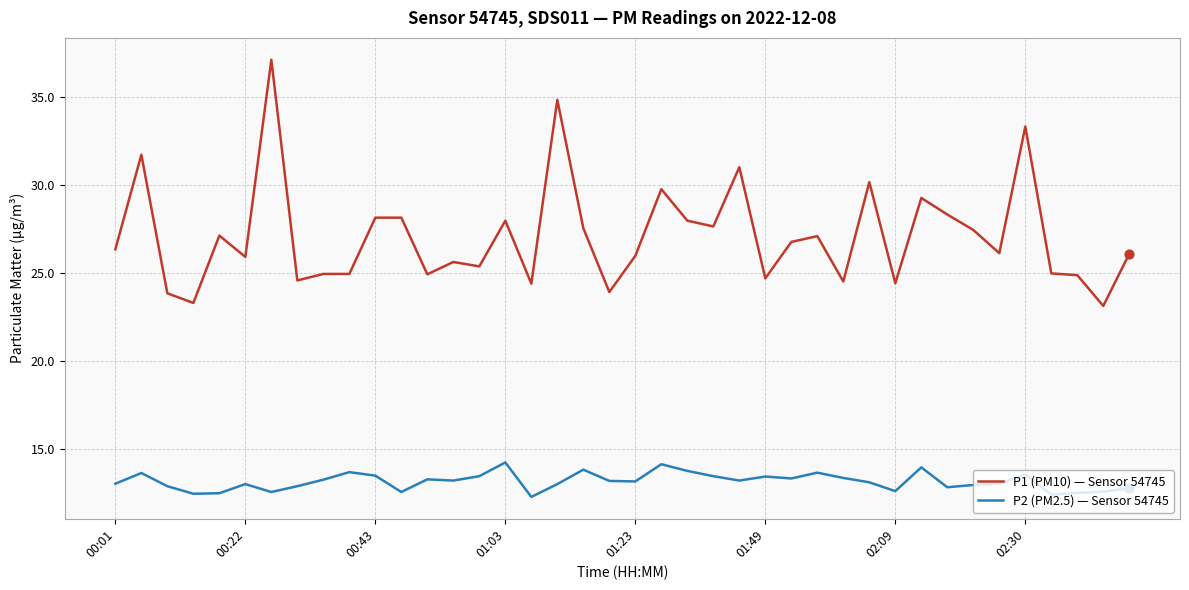

What are all the series names shown in the legend?

P1 (PM10) — Sensor 54745, P2 (PM2.5) — Sensor 54745